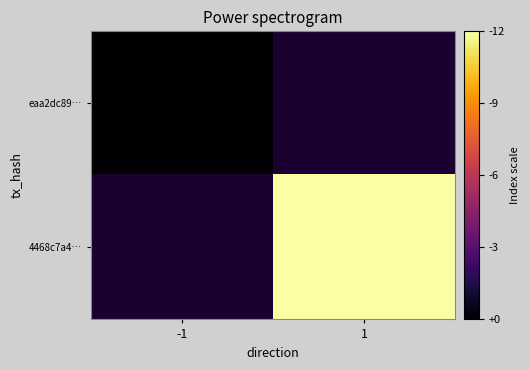

List the series in order of their peak value, highest first.

eaa2dc89…, 4468c7a4…